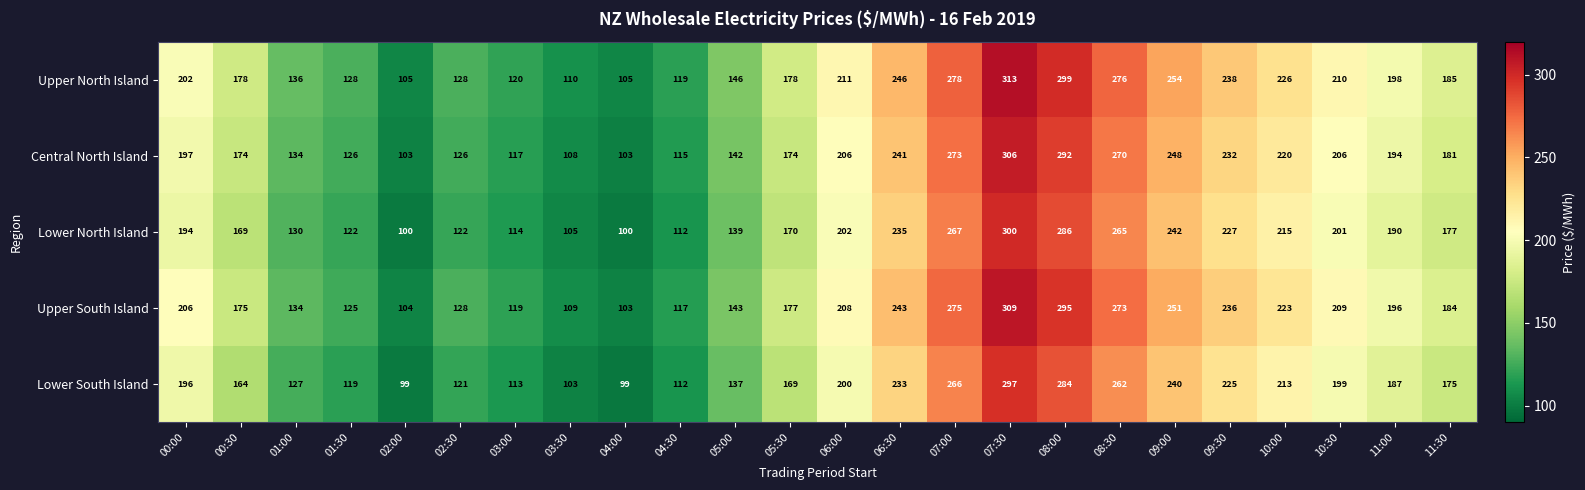

Which series has the largest range (max minus min)?

Upper North Island